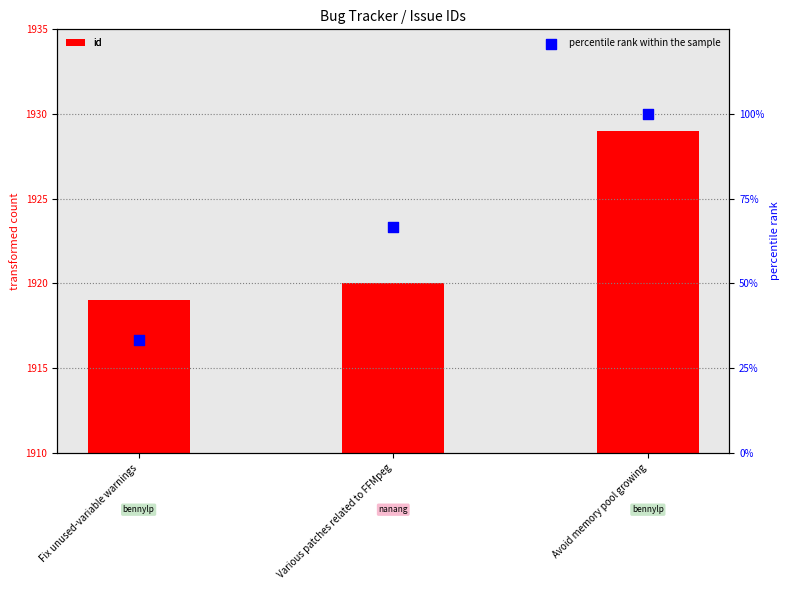

Which series reaches the minimum Y coordinate?

id